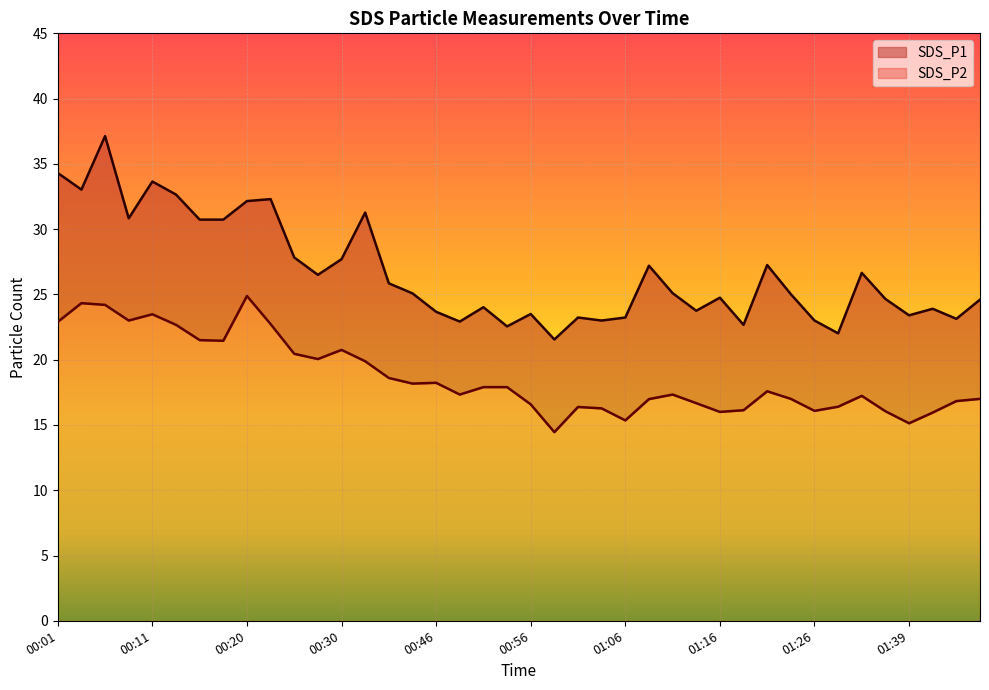

How many values in the SDS_P2 series exceed 17?

23